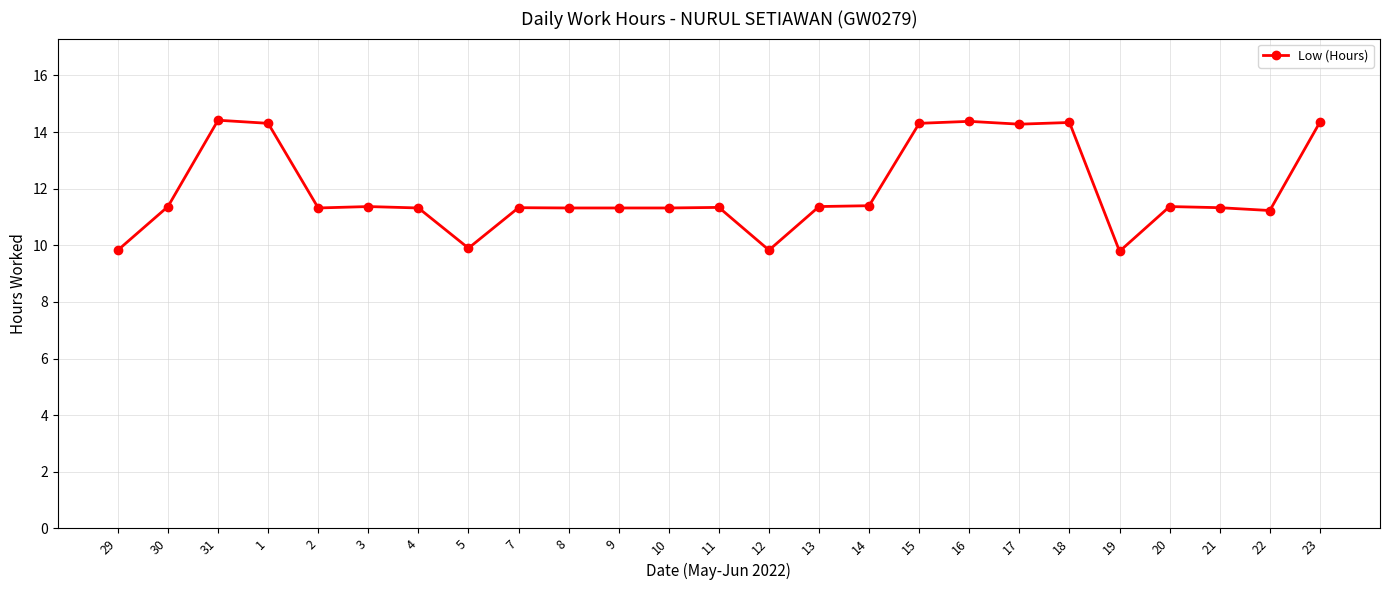

What is the change in value from 10 to 16?

+3.1